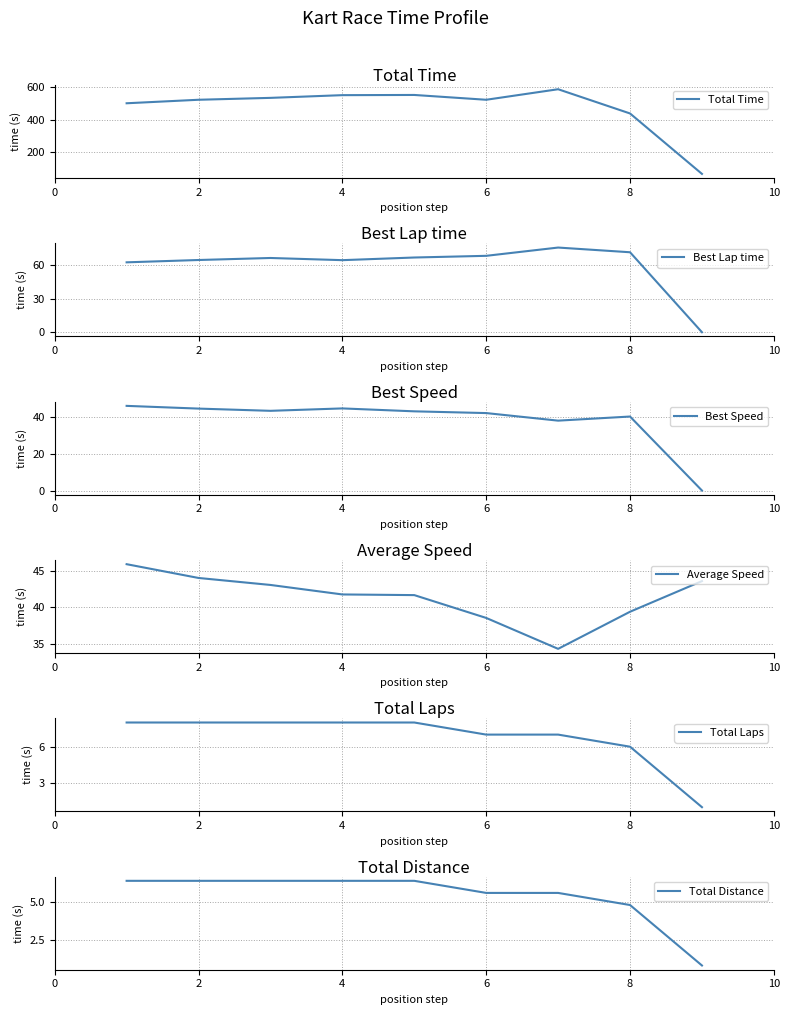

What are all the series names shown in the legend?

Total Time, Best Lap time, Best Speed, Average Speed, Total Laps, Total Distance